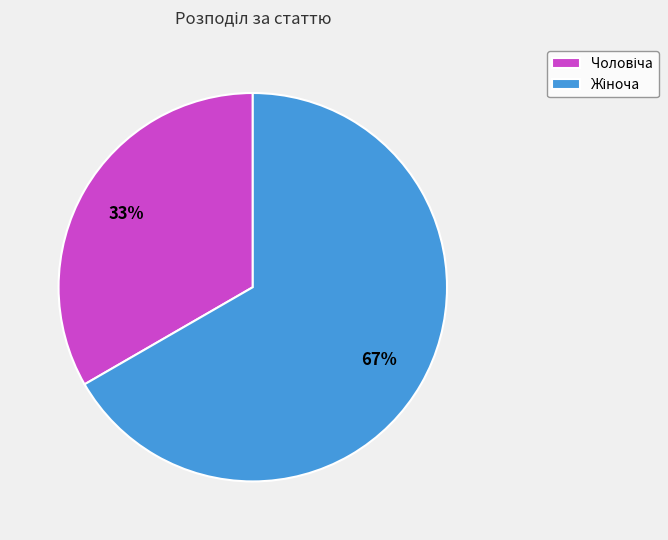

Is there any slice that represents more than half of the pie?

Yes